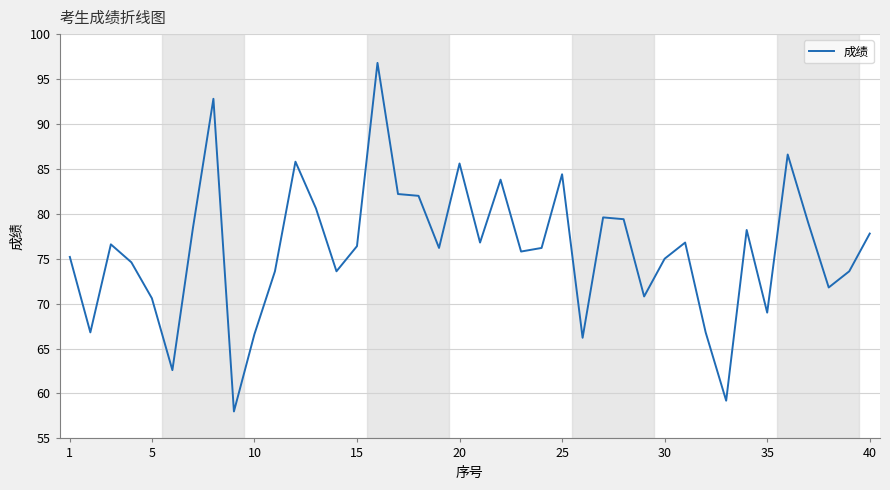

Count the number of categories in the chart.

40